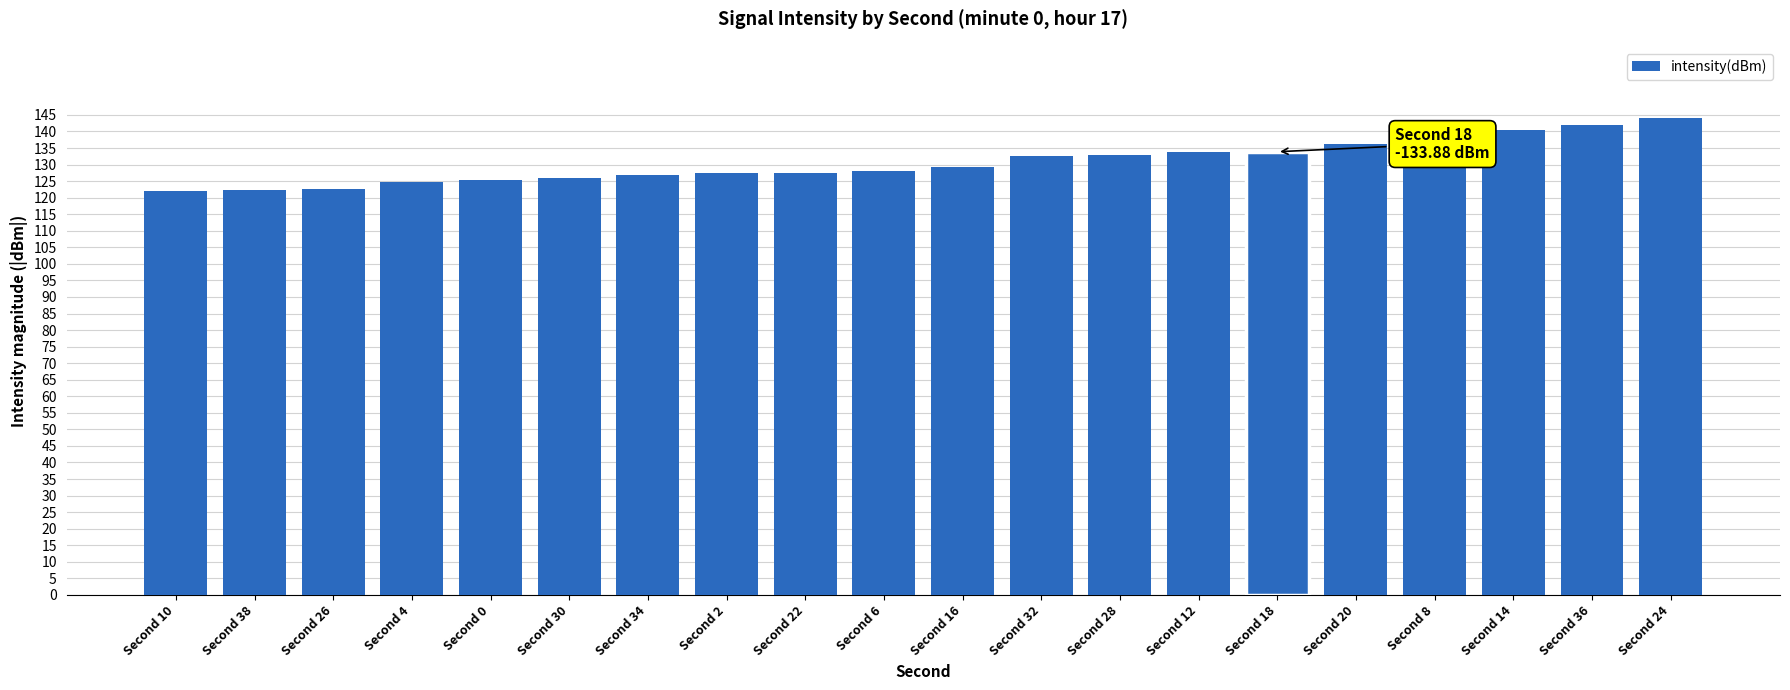

What is the maximum value shown in the chart?

144.0